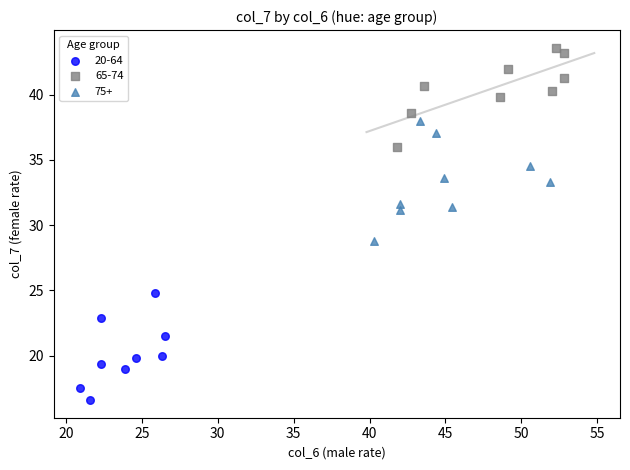

Which series reaches the minimum Y coordinate?

20-64